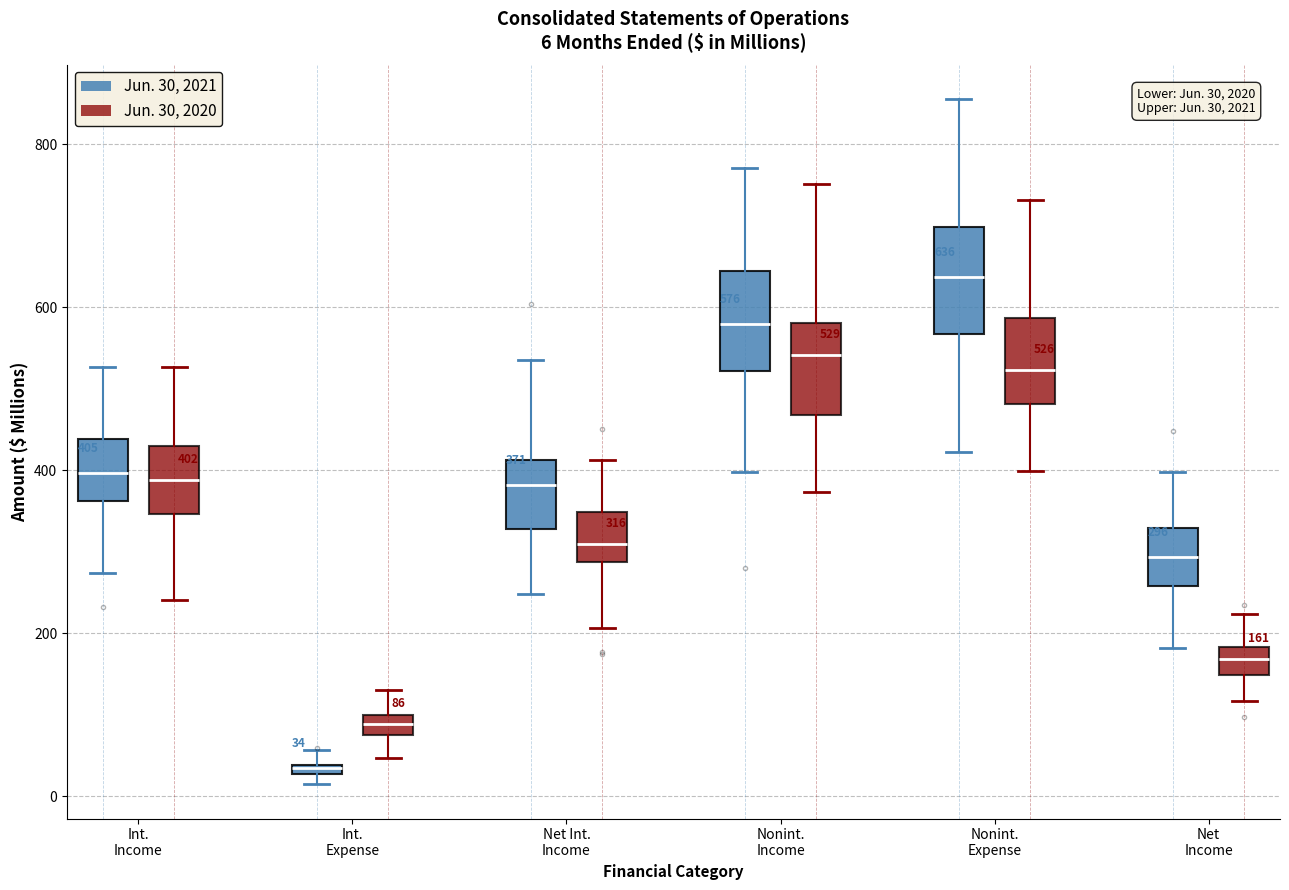

Which box's median line is the lowest?

Int. Expense (Jun. 30, 2021)